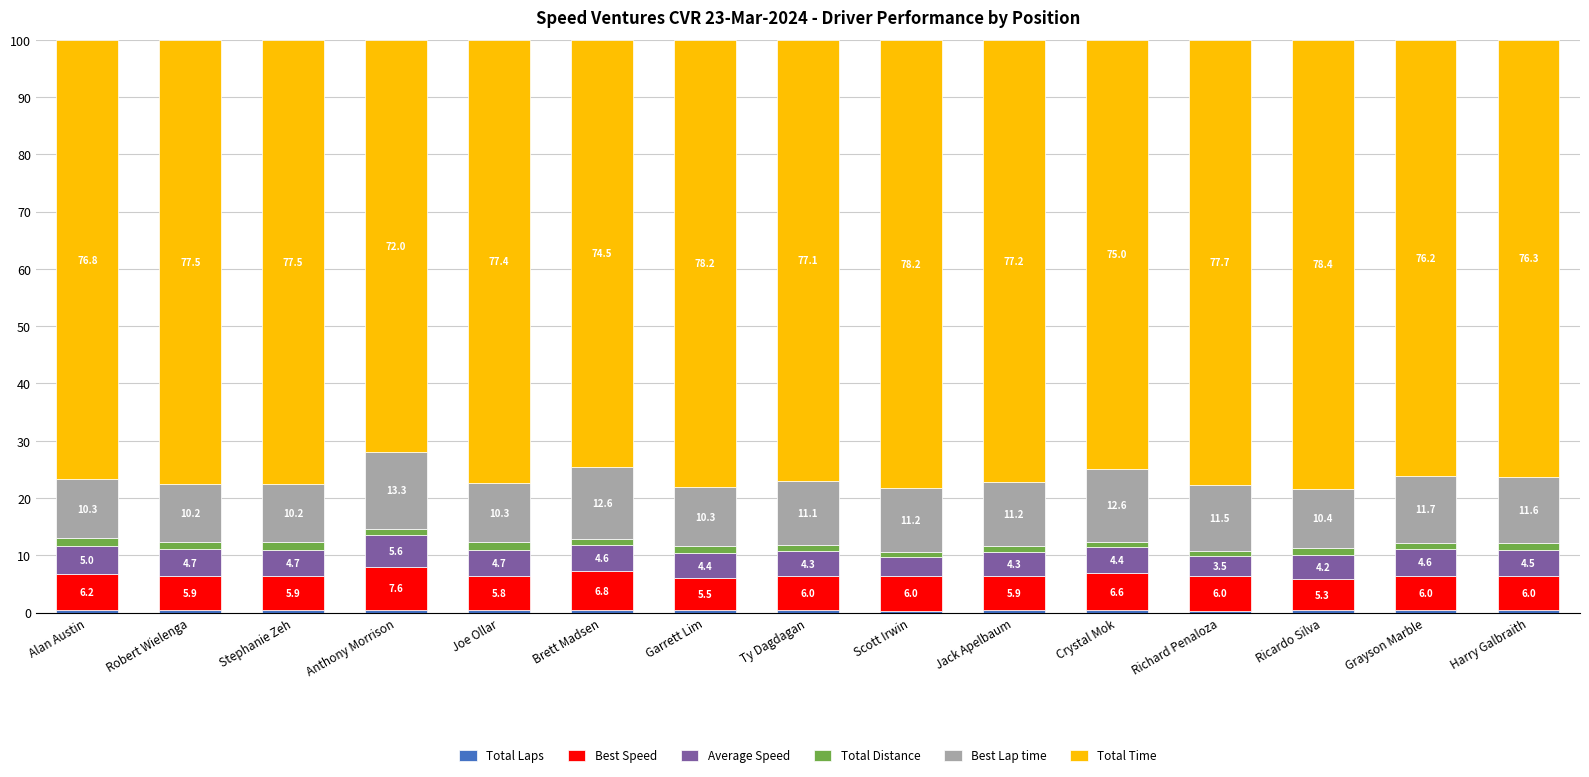

What is the total value across all series at Grayson Marble?

100.0